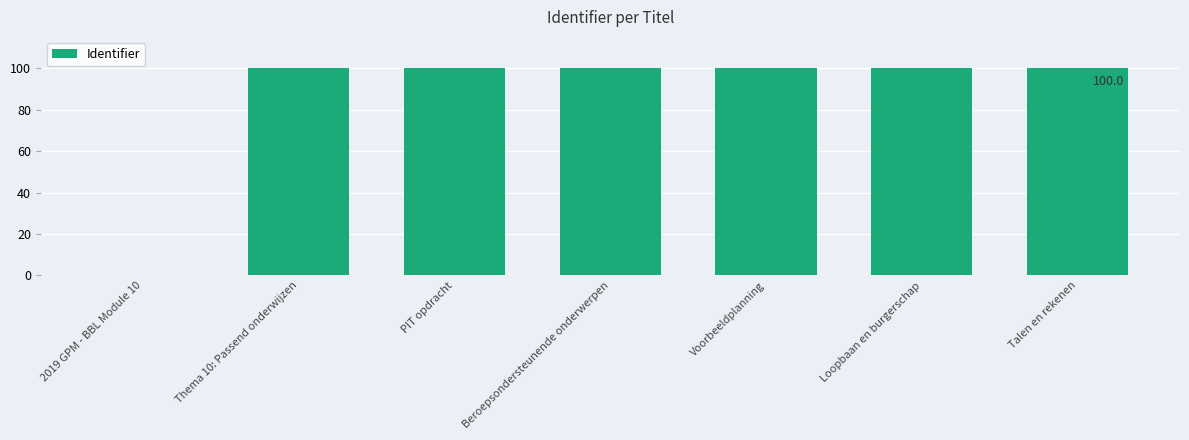

What value does the data have at PIT opdracht, to the nearest 5?

100